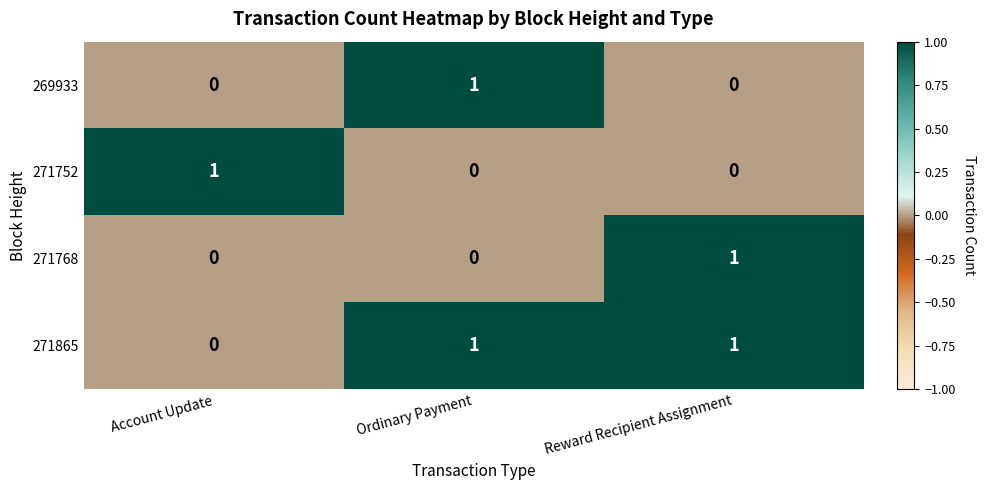

What is the total value across all series at Reward Recipient Assignment?

2